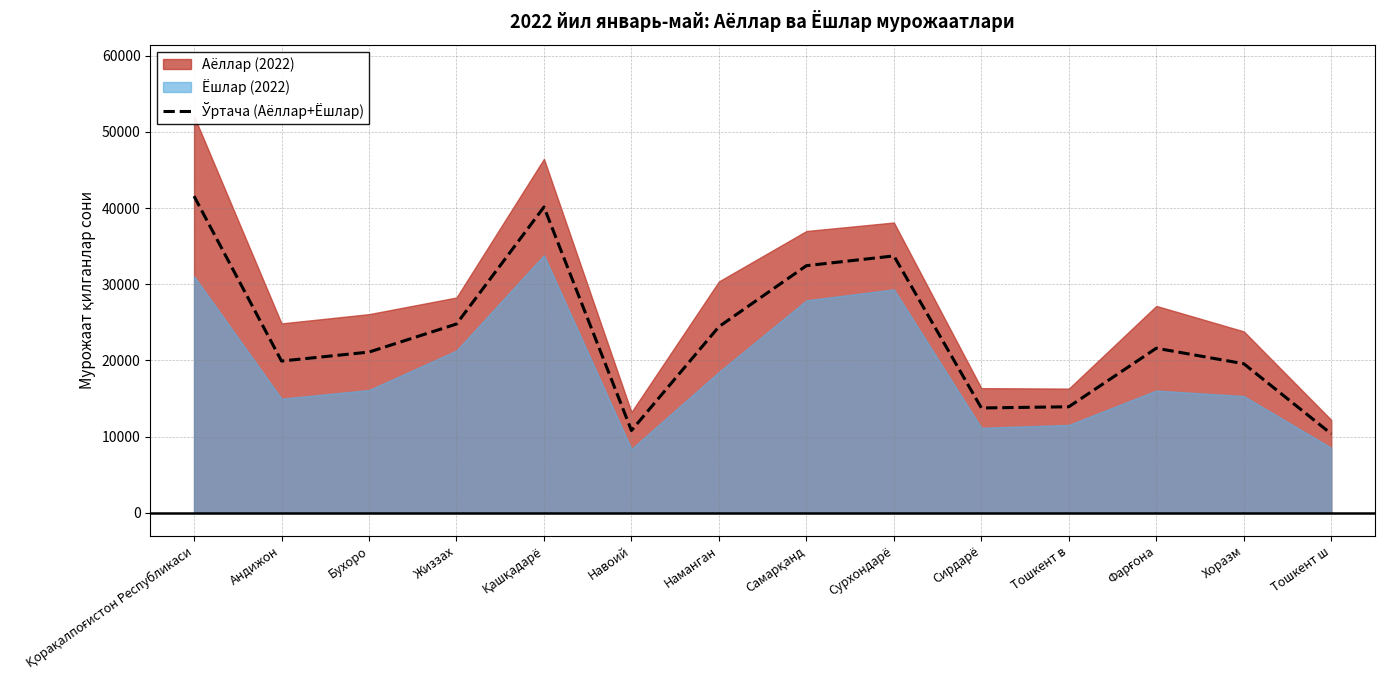

How many lines are shown in the chart?

1